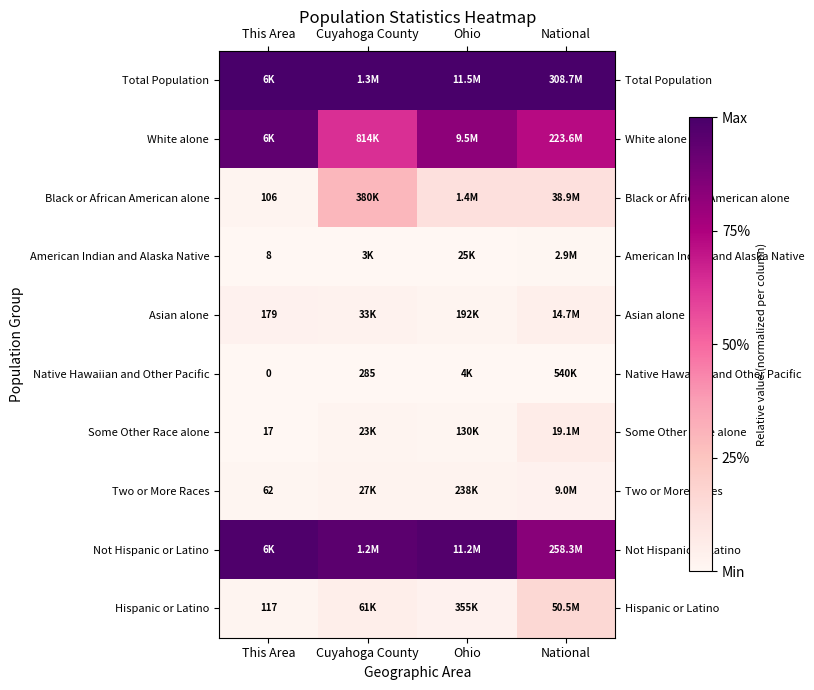

List the series in order of their peak value, highest first.

Total Population, Not Hispanic or Latino, White alone, Black or African American alone, Hispanic or Latino, Some Other Race alone, Asian alone, Two or More Races, American Indian and Alaska Native, Native Hawaiian and Other Pacific